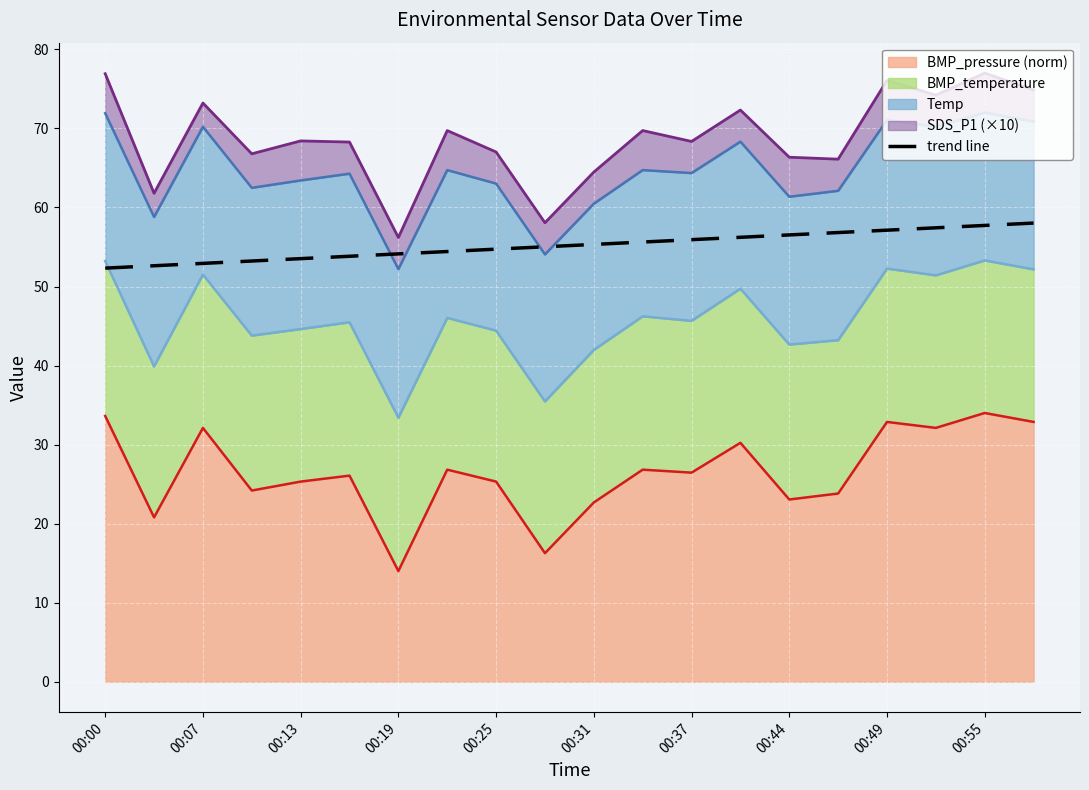

How many lines are shown in the chart?

1